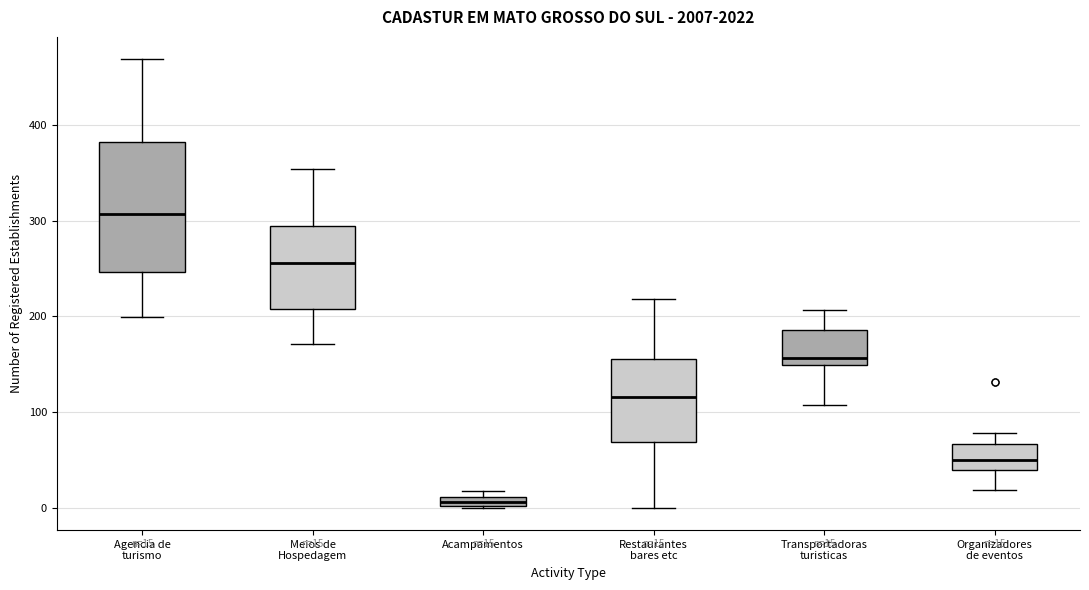

Comparing the boxes themselves (not the whiskers), which one is the tallest?

Agencia de turismo